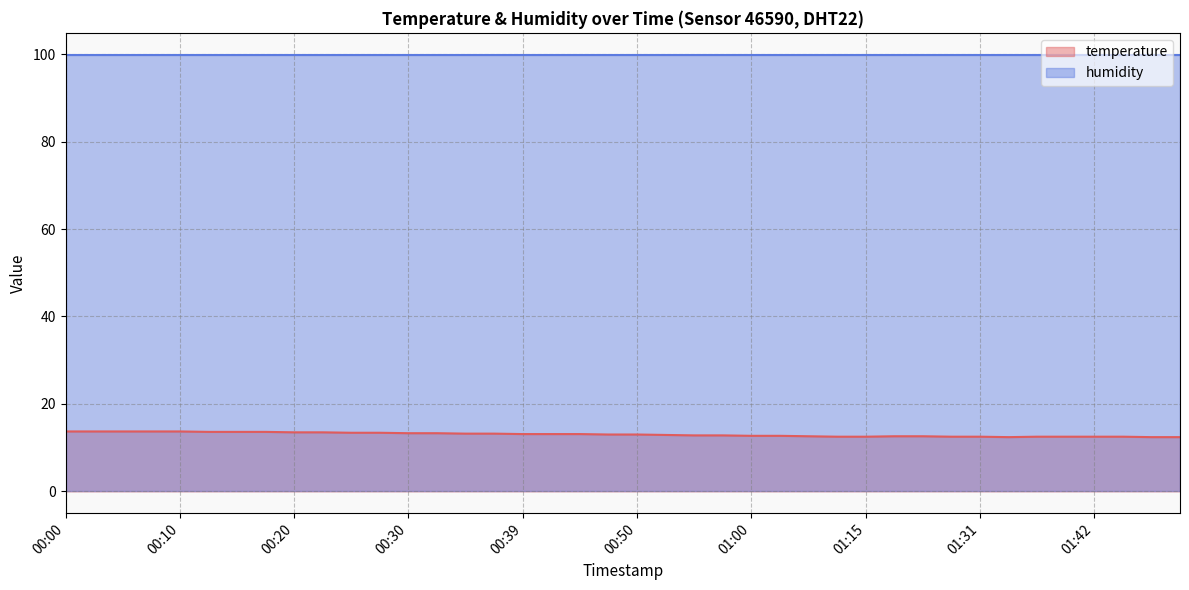

Between 01:39 and 01:34, which is larger?

01:39